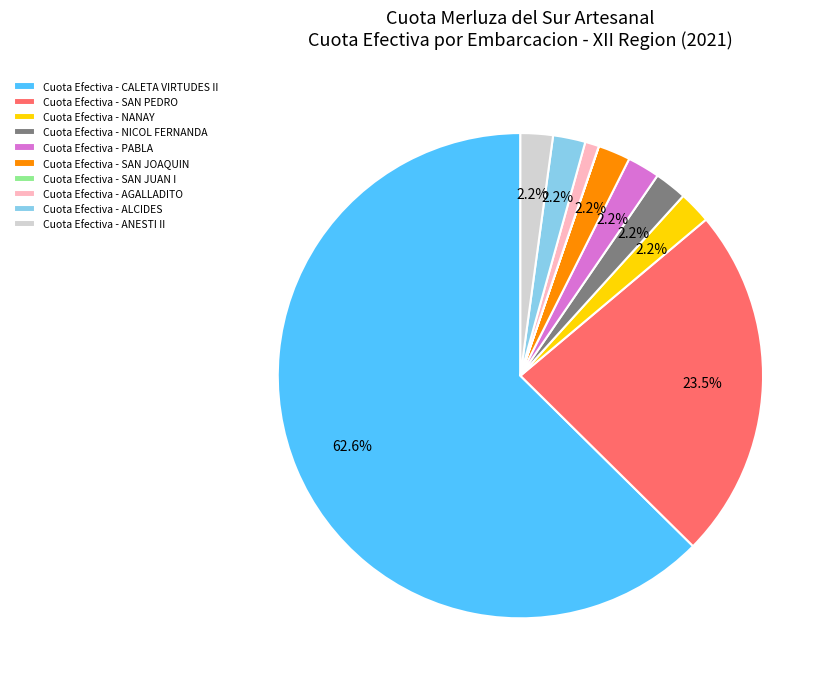

Which slice is the largest?

Cuota Efectiva - CALETA VIRTUDES II